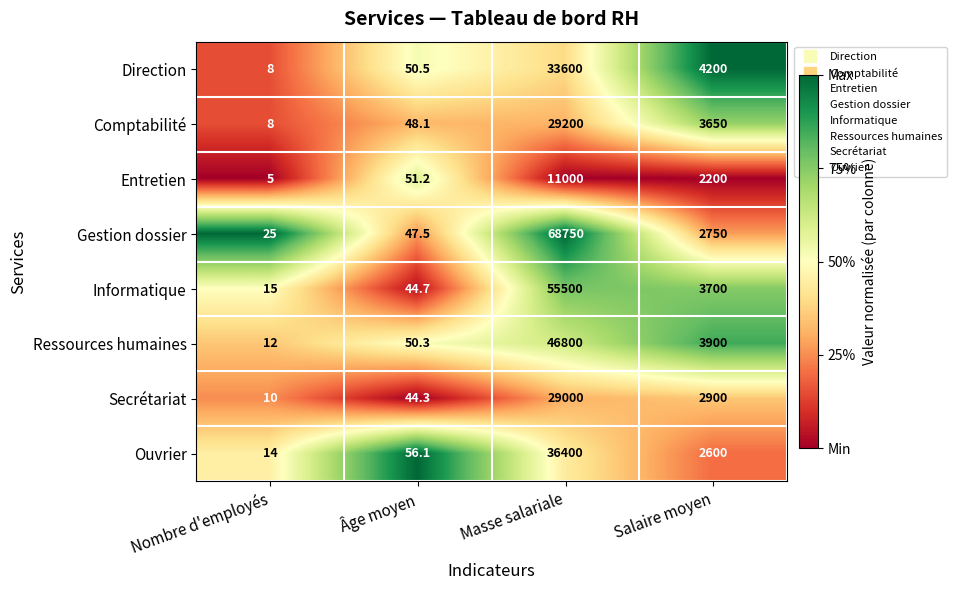

At which category is the sum across all series the highest?

Masse salariale